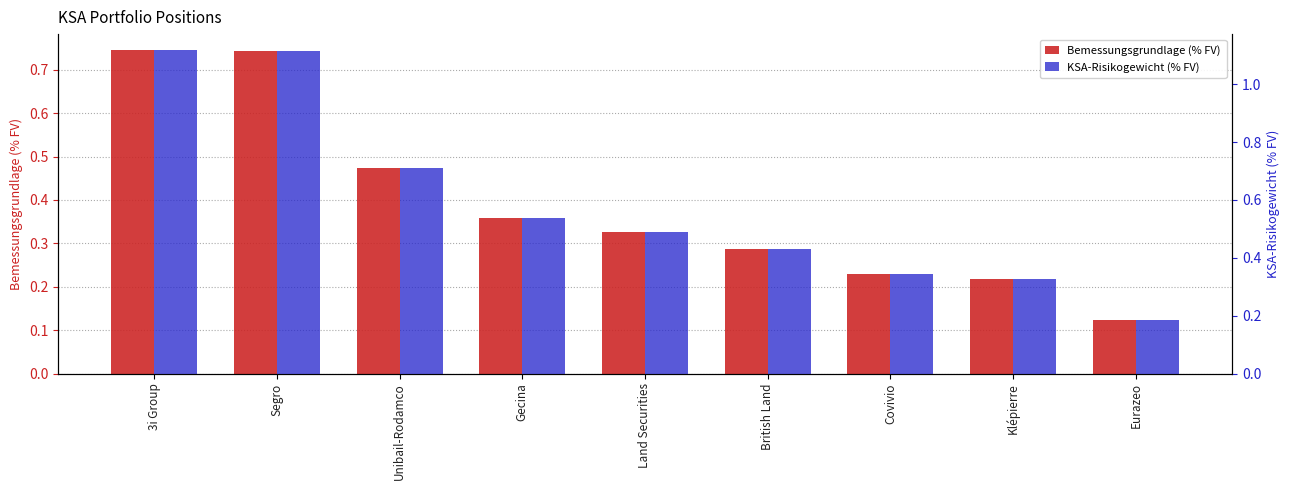

Rank the series by their maximum value, from highest to lowest.

KSA-Risikogewicht (% FV), Bemessungsgrundlage (% FV)